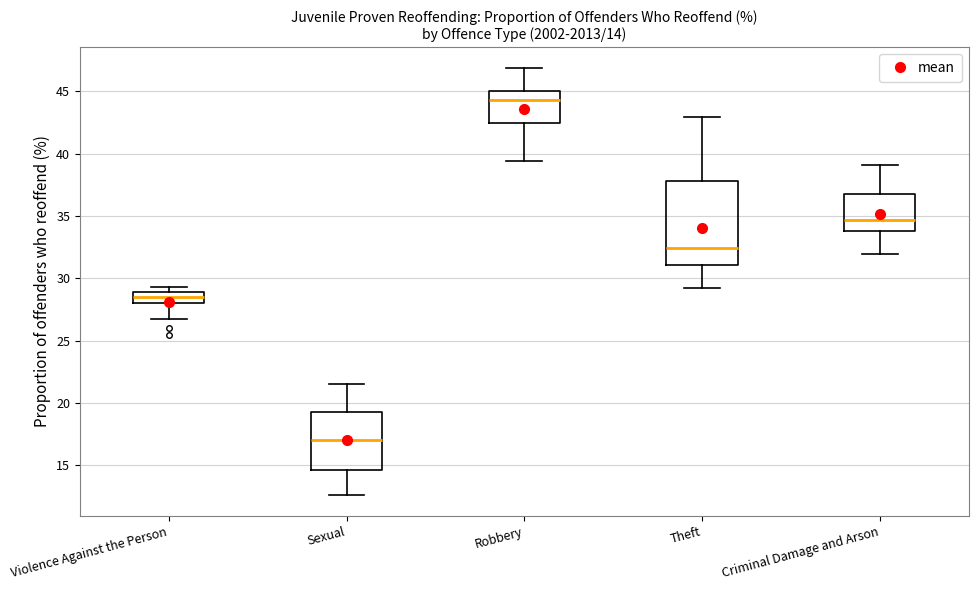

Comparing the boxes themselves (not the whiskers), which one is the tallest?

Theft